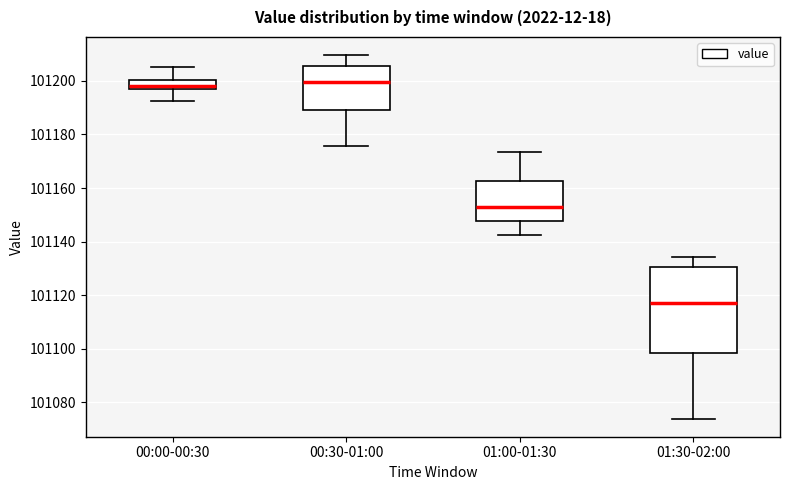

Where does the upper whisker of the box for 00:00-00:30 end on the y-axis? The values are not printed on the chart, so give them approximately, as read against the axis.

101206